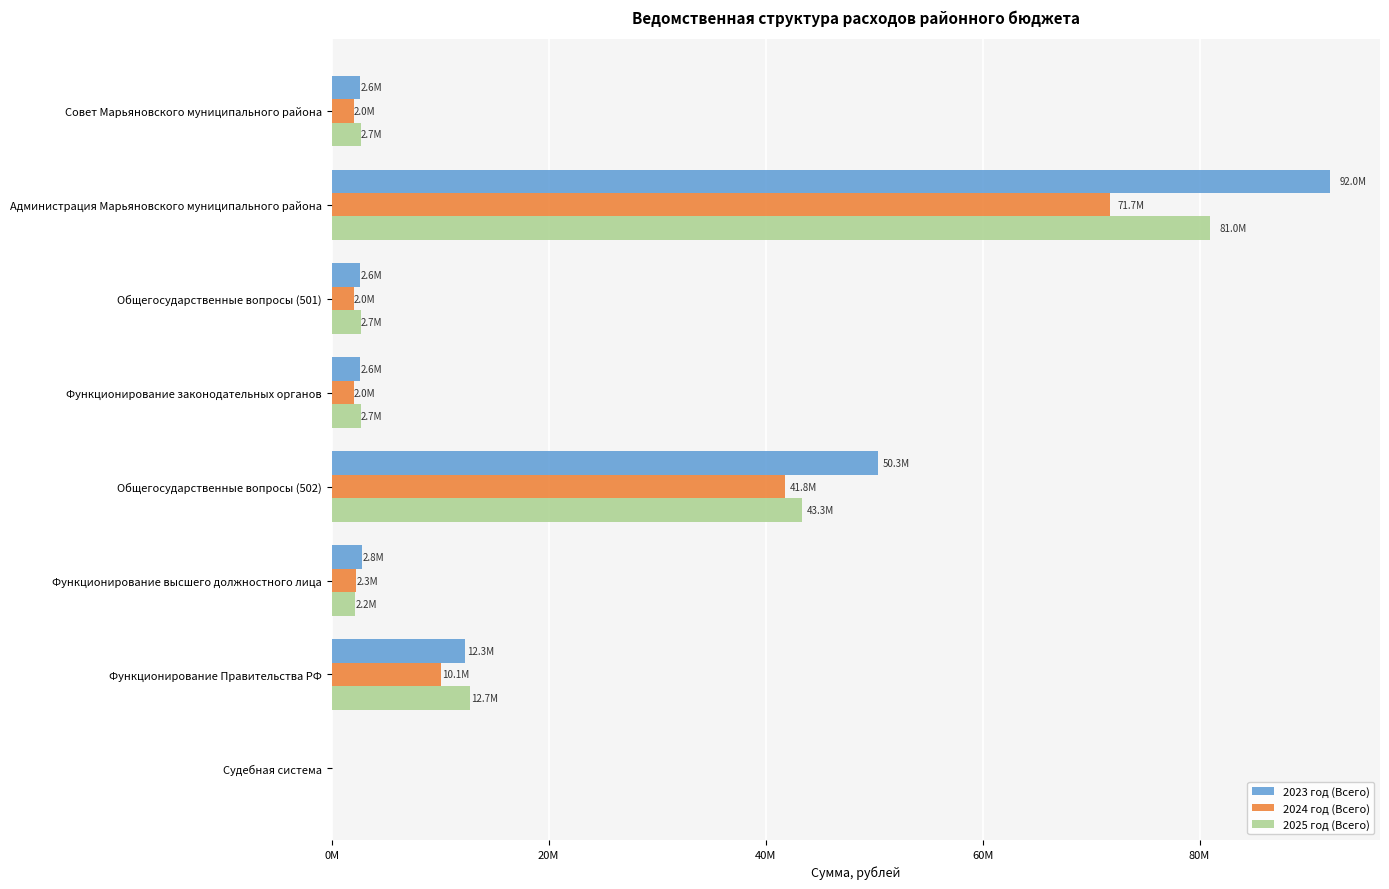

Where is 2023 год (Всего) nearest to the value 46014845?

Общегосударственные вопросы (502)